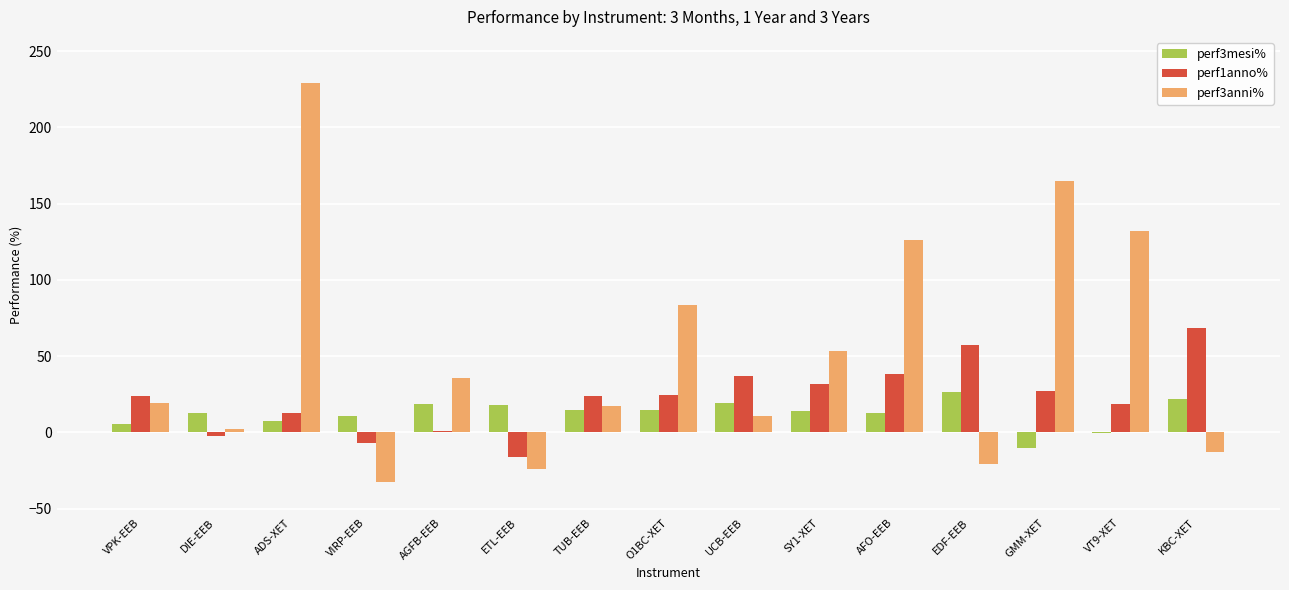

What is the highest value of the perf1anno% series?

68.6